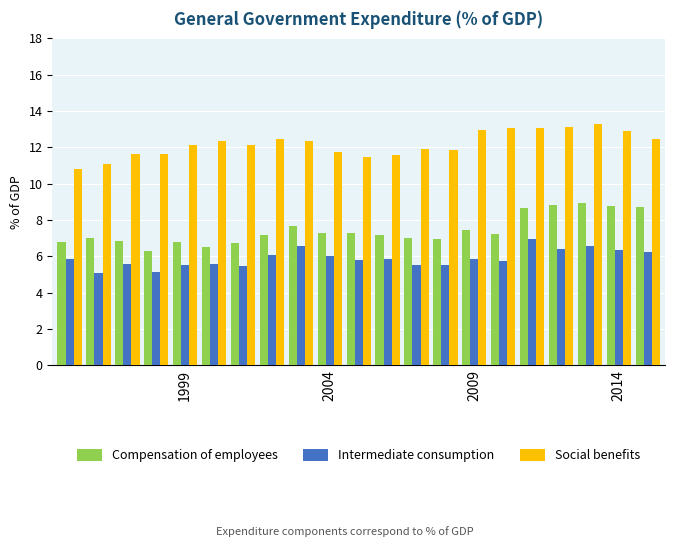

Rank the series by their average value, from lowest to highest.

Intermediate consumption, Compensation of employees, Social benefits